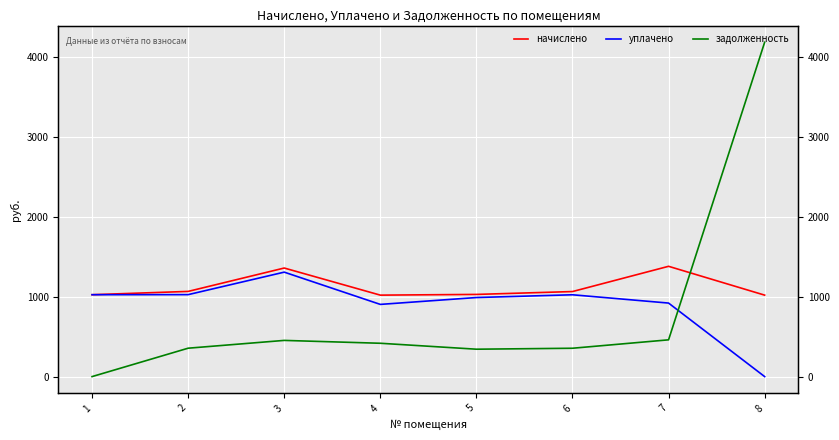

At which category does задолженность reach its first local valley?

5